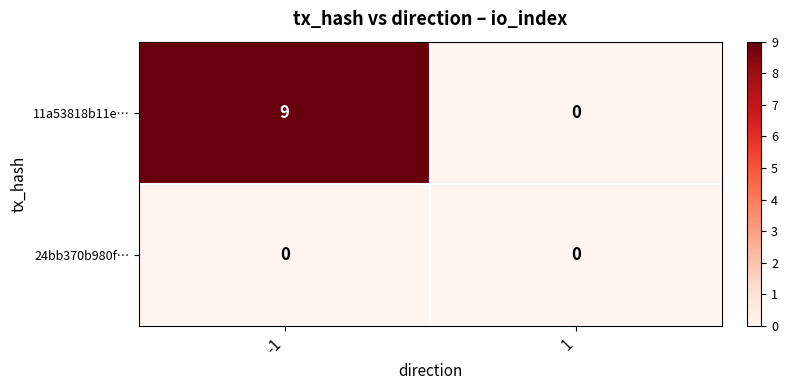

List the series in order of their overall mean, highest first.

11a53818b11e…, 24bb370b980f…